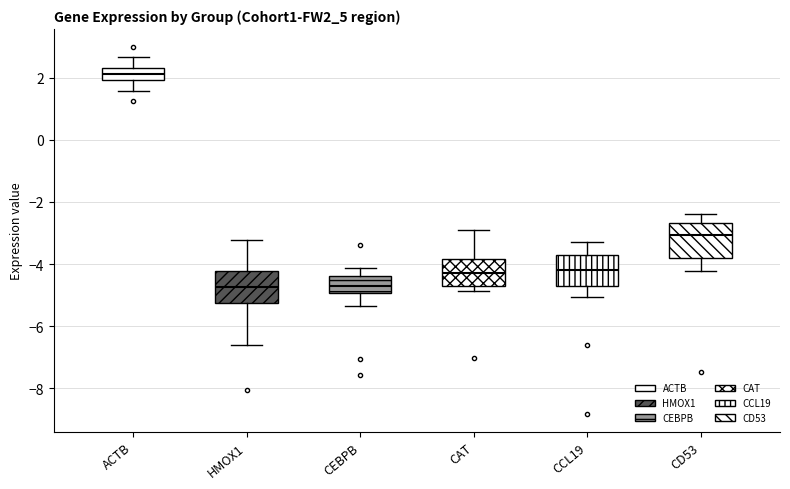

Which box has the highest median line?

ACTB